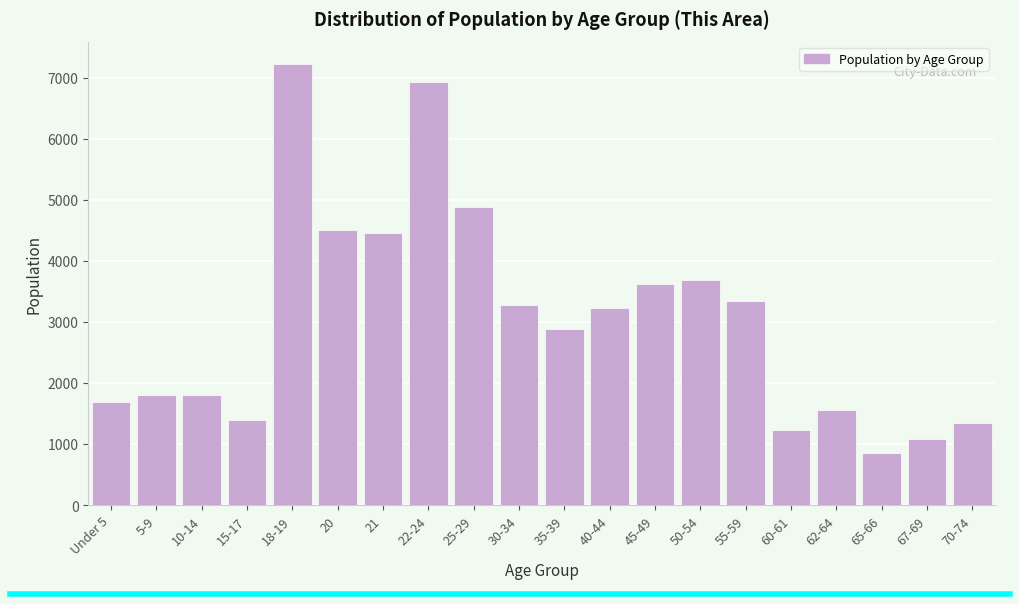

Reading left to right, transcribe all the data shown in this chart.

Under 5=1694	5-9=1808	10-14=1808	15-17=1386	18-19=7229	20=4497	21=4451	22-24=6932	25-29=4880	30-34=3275	35-39=2891	40-44=3226	45-49=3617	50-54=3684	55-59=3341	60-61=1229	62-64=1556	65-66=853	67-69=1083	70-74=1336